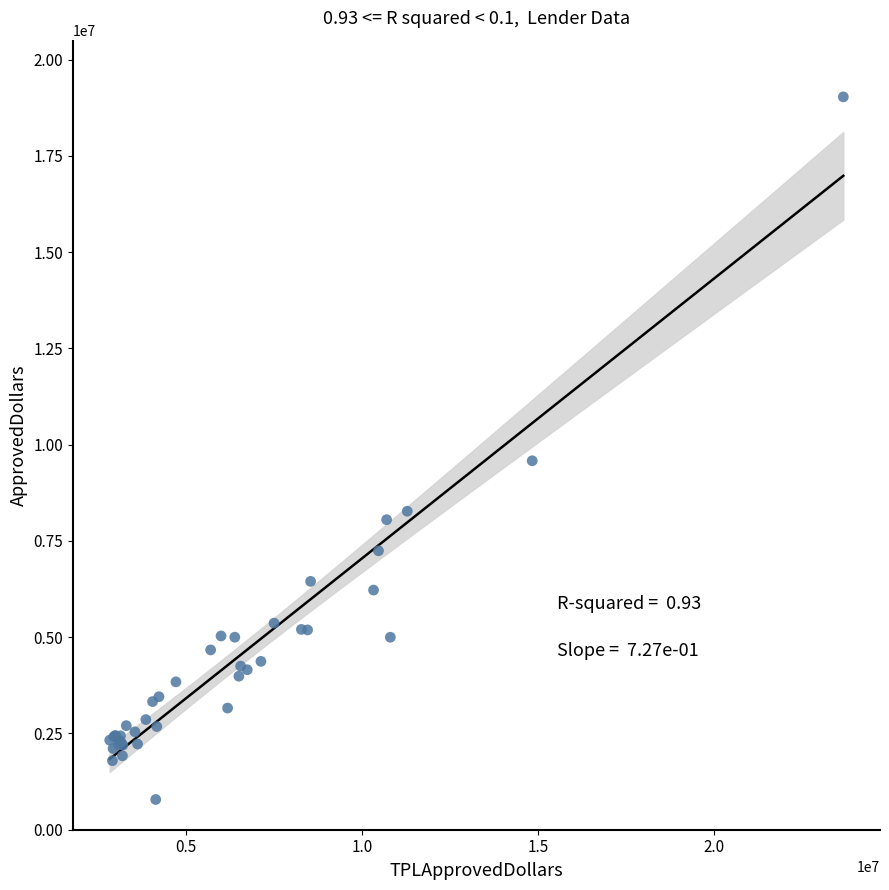

What Y value in the scatter plot is closest to 9909000?

9582000